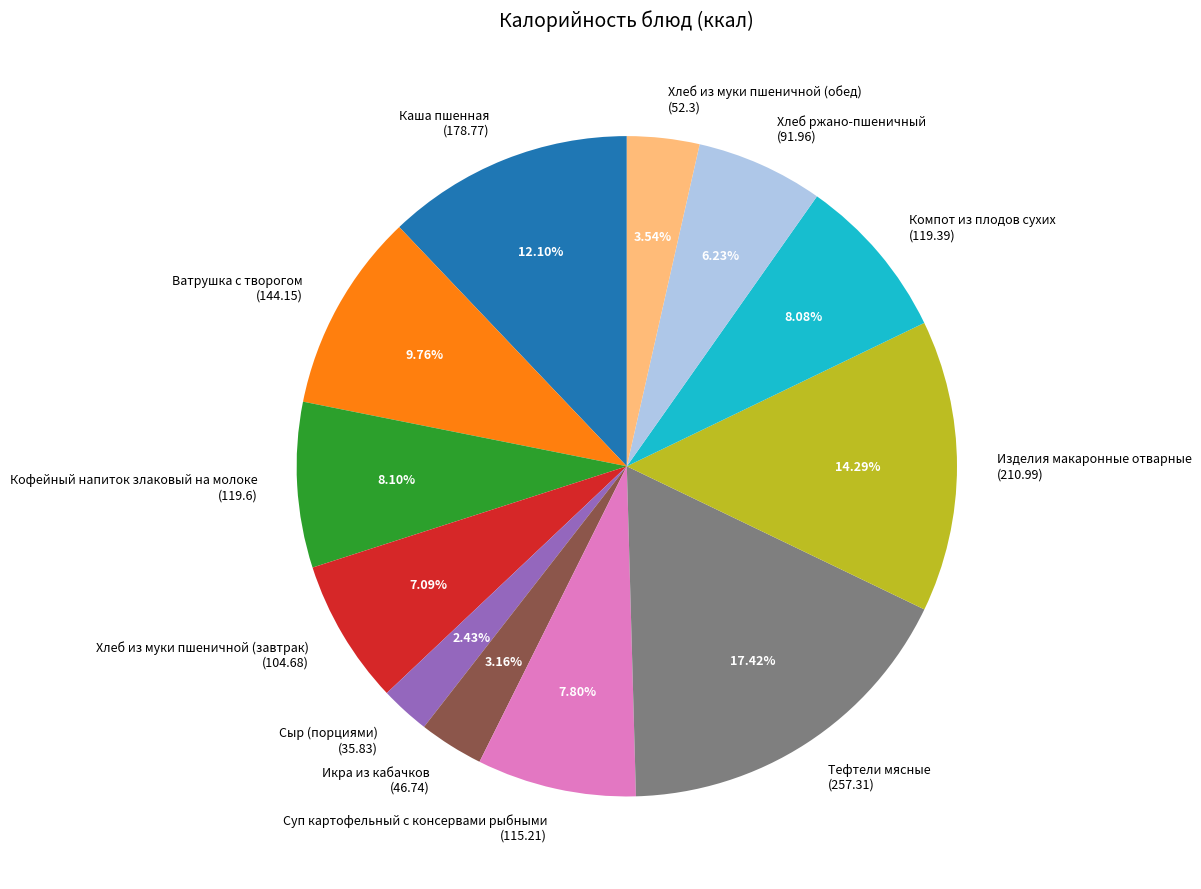

True or false: Тефтели мясные accounts for 28% of the total.

False